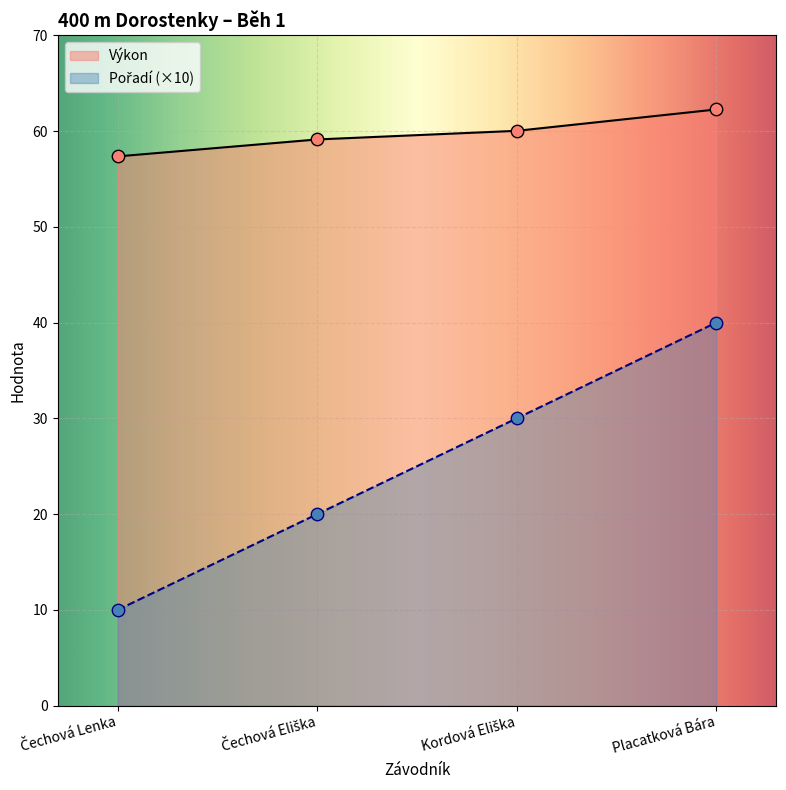

Which series contains the lowest Y value?

Pořadí